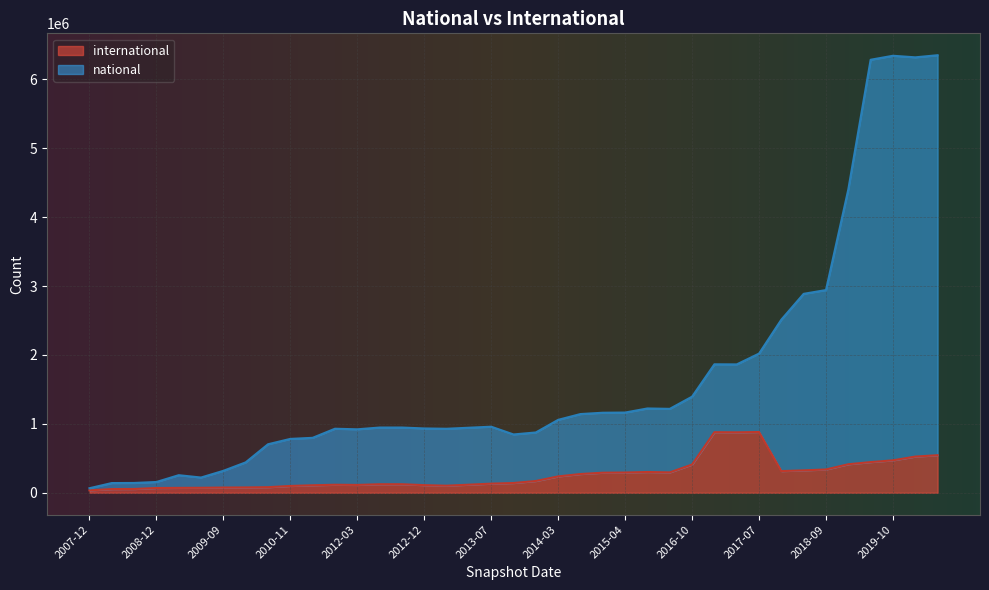

List the labels in order of value, largest first.

2019-10-09, 2020-04-01, 2019-07-01, 2020-01-01, 2019-04-06, 2018-09-28, 2018-07-11, 2017-12-22, 2017-07-24, 2016-10-07, 2017-04-12, 2016-12-27, 2015-10-01, 2015-07-03, 2015-04-09, 2015-01-19, 2014-09-08, 2014-03-28, 2013-02-20, 2011-09-05, 2012-03-26, 2012-10-31, 2012-07-13, 2013-12-20, 2012-12-11, 2013-09-10, 2013-05-21, 2013-07-09, 2011-02-21, 2010-11-17, 2010-07-26, 2009-12-16, 2009-09-25, 2009-06-17, 2009-04-06, 2008-12-17, 2008-10-10, 2008-06-27, 2007-12-19